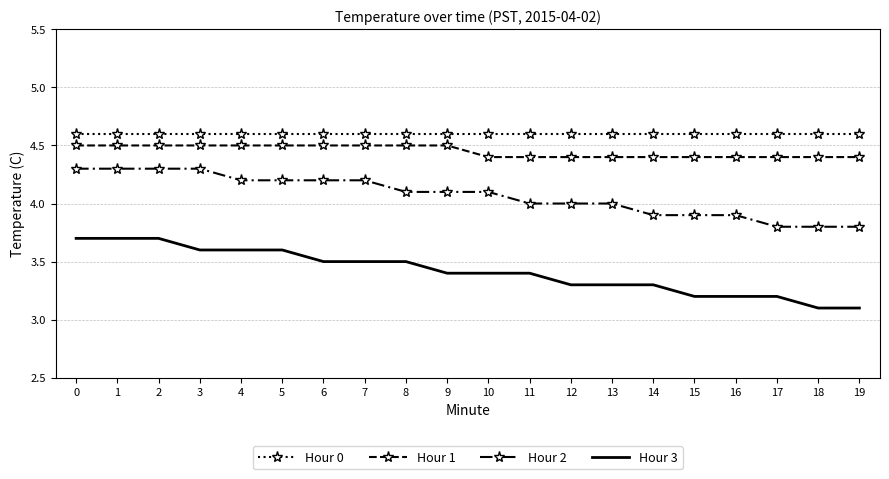

Which series has the widest spread of values?

Hour 3